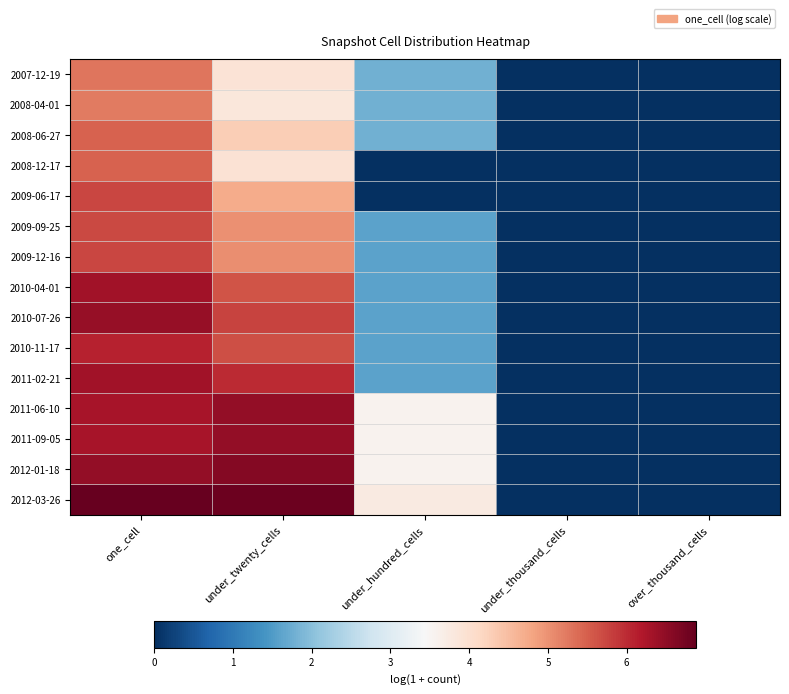

What is the maximum value shown in the chart?

6.9